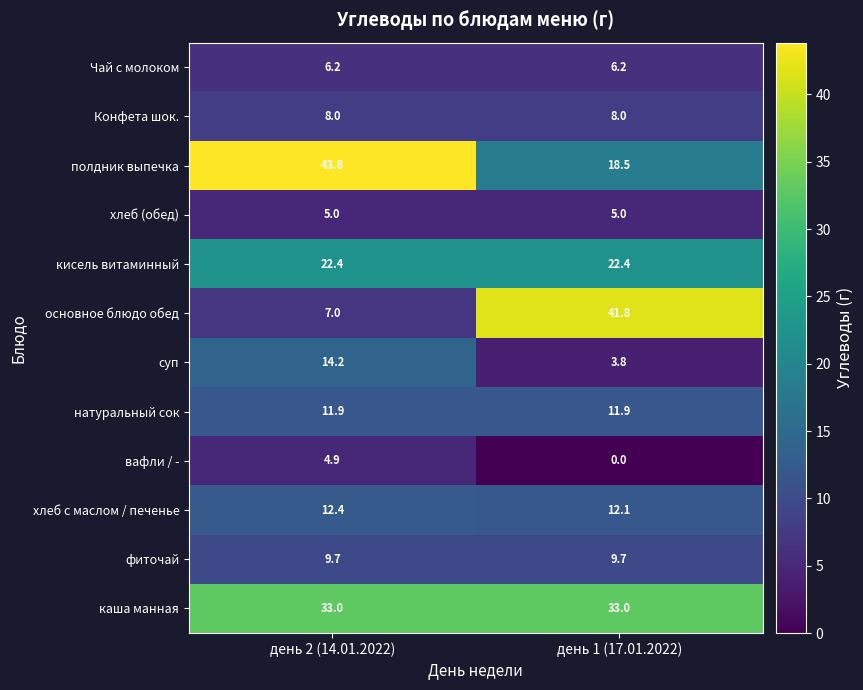

The value of кисель витаминный at день 2 (14.01.2022) is 22.4. True or false?

True